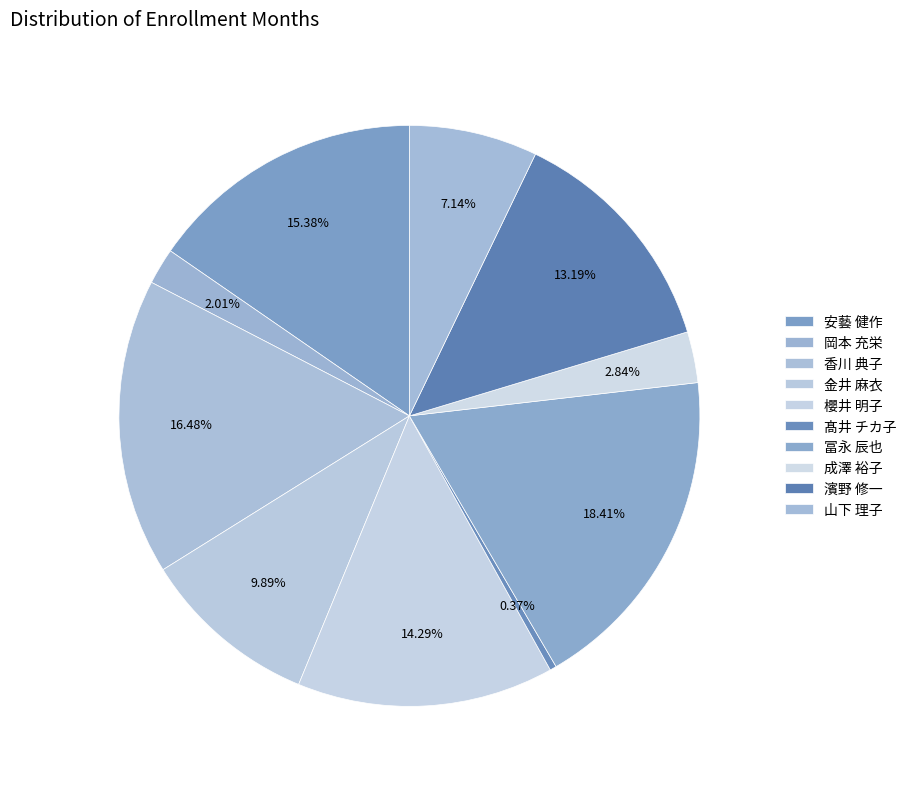

What percentage is NOT represented by 髙井 チカ子?

99.6%